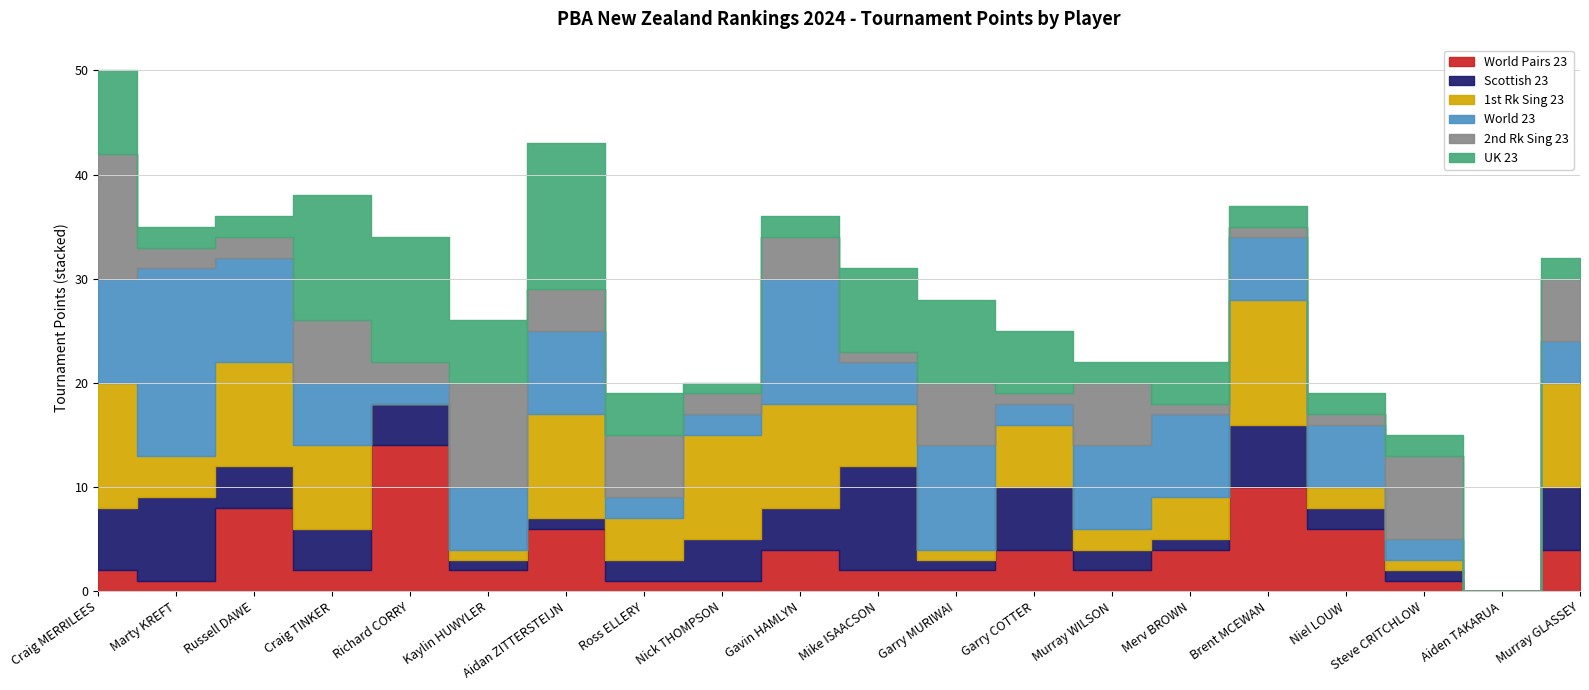

What is the label of the 2nd point from the left?

Marty KREFT